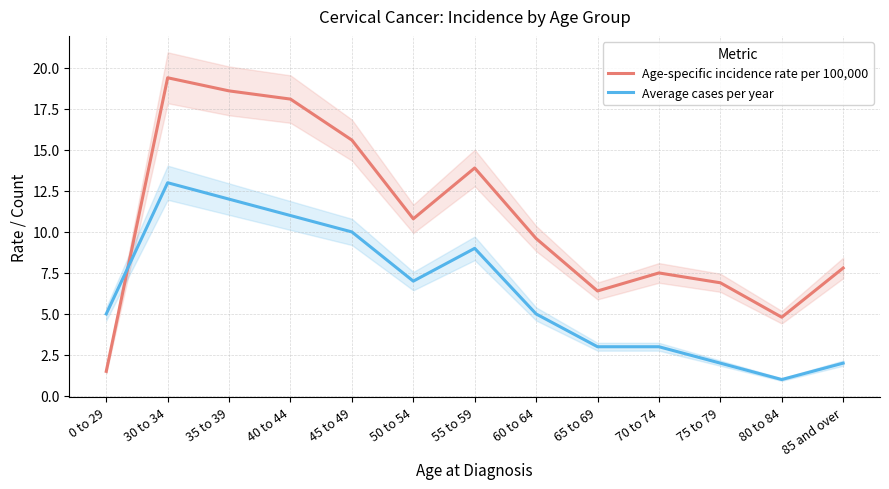

Which category has the highest value across all series?

30 to 34